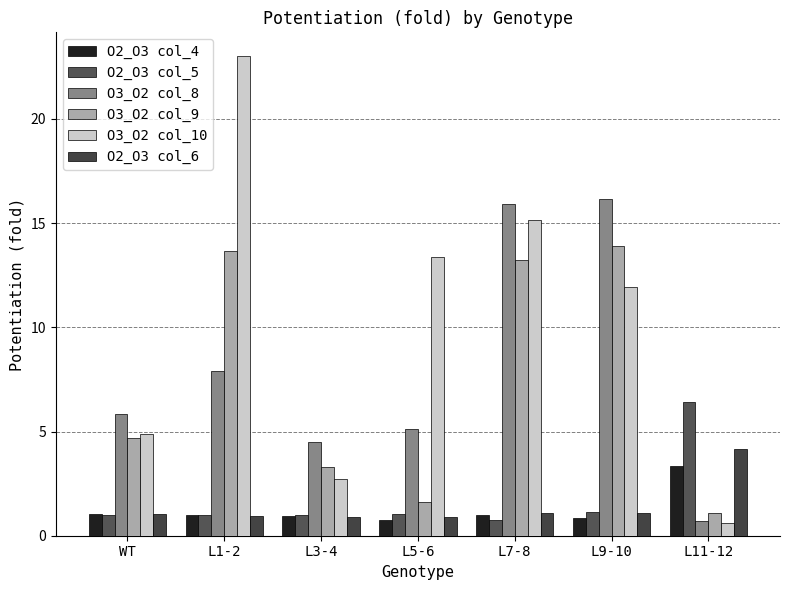

What is the sum of the O3_O2 col_10 values at L3-4 and L5-6?

16.1